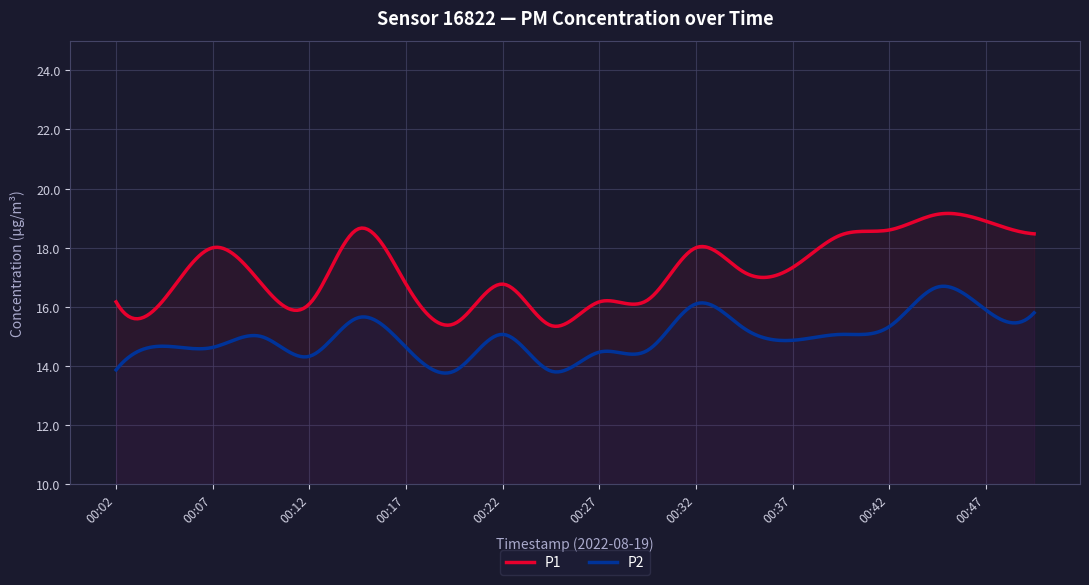

At 00:12, list the series in order from smallest to largest.

P2, P1